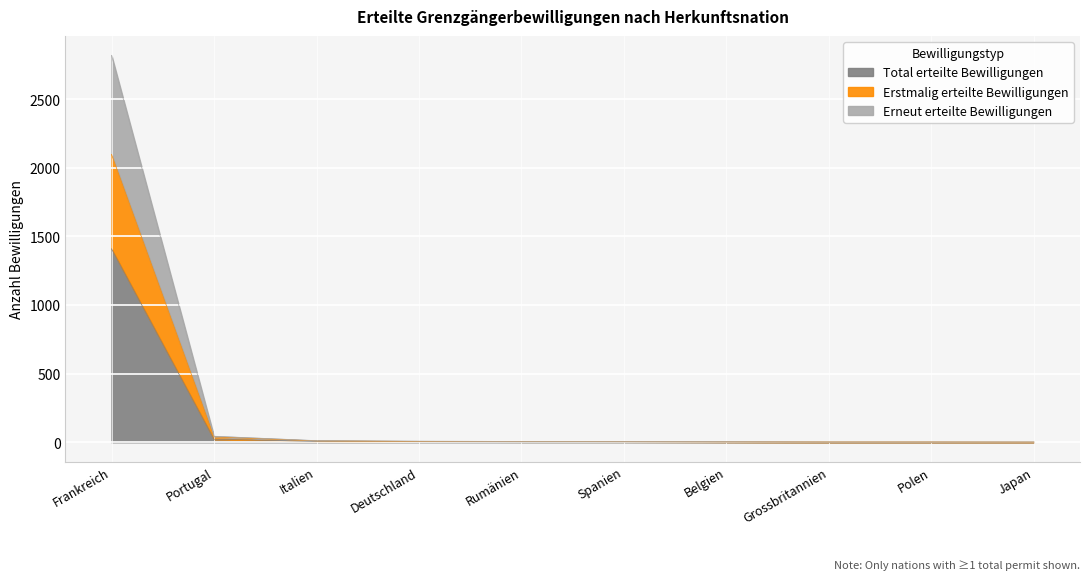

How many data points in Erstmalig erteilte Bewilligungen are less than 5?

5